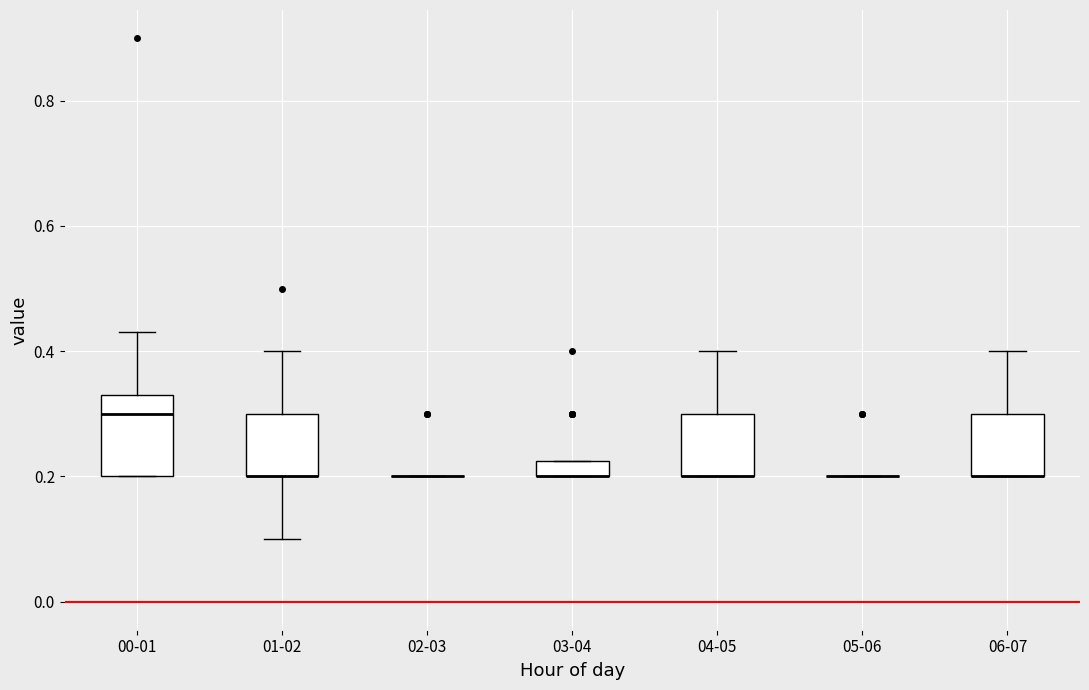

Which box is the tallest, from its lower edge to its upper edge?

00-01